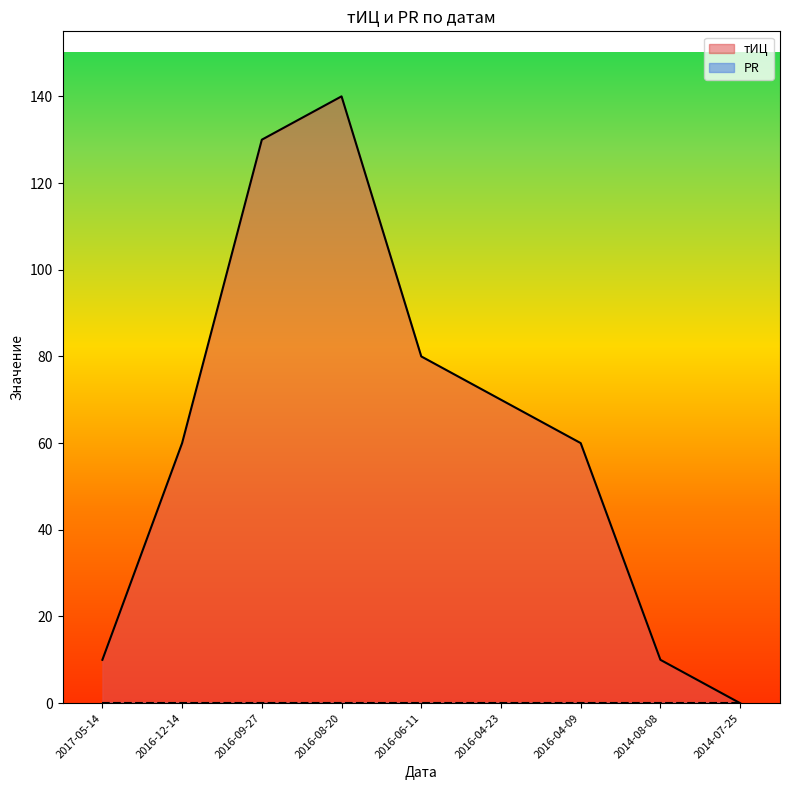

True or false: there are more than 1 points higher than both neighbors.

False